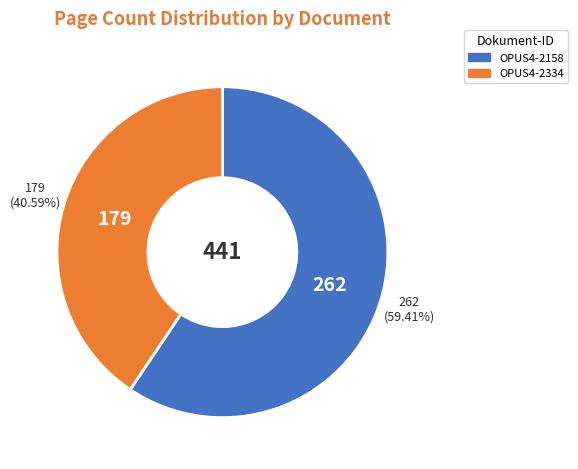

Do OPUS4-2334 and OPUS4-2158 together represent more than half of the pie?

Yes